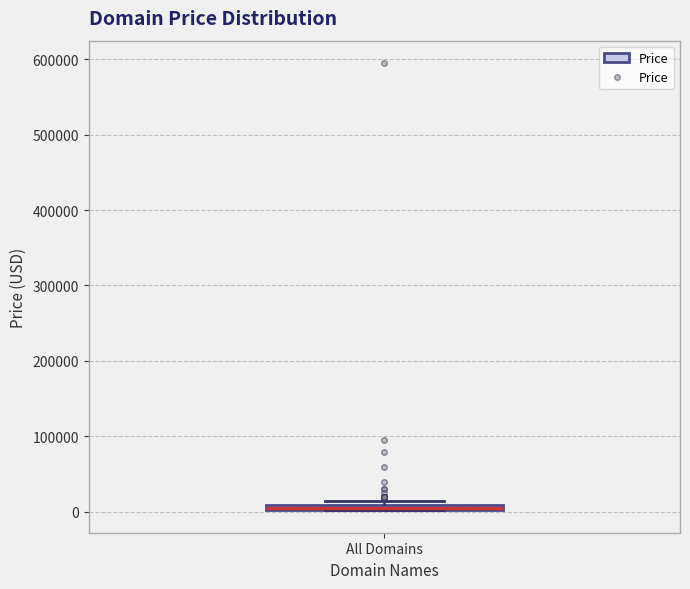

Where is the lower edge of the box for All Domains on the y-axis? The values are not printed on the chart, so give them approximately, as read against the axis.

0